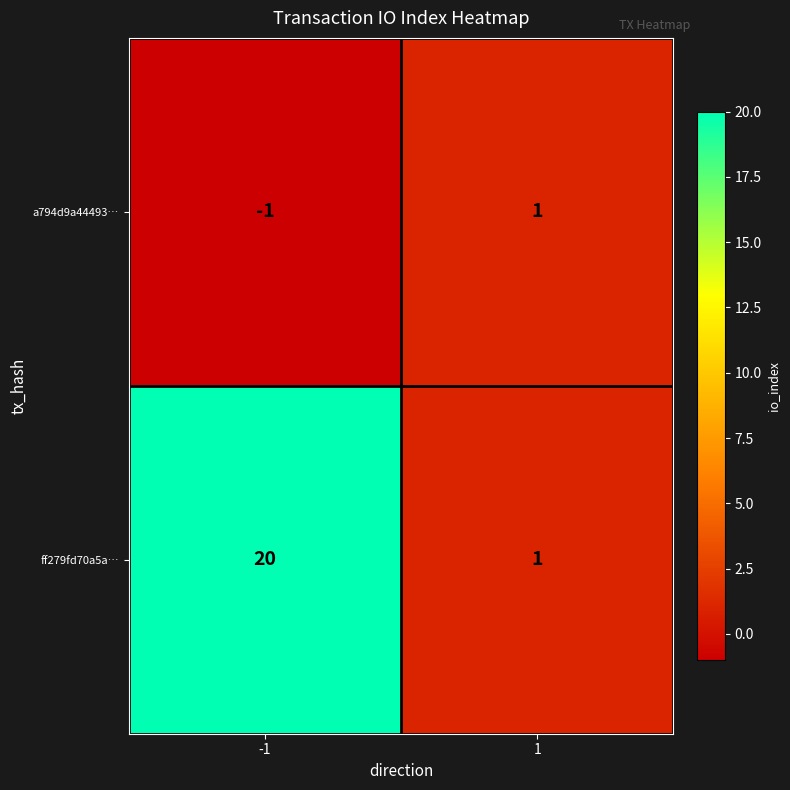

Which series has the widest spread of values?

ff279fd70a5a…